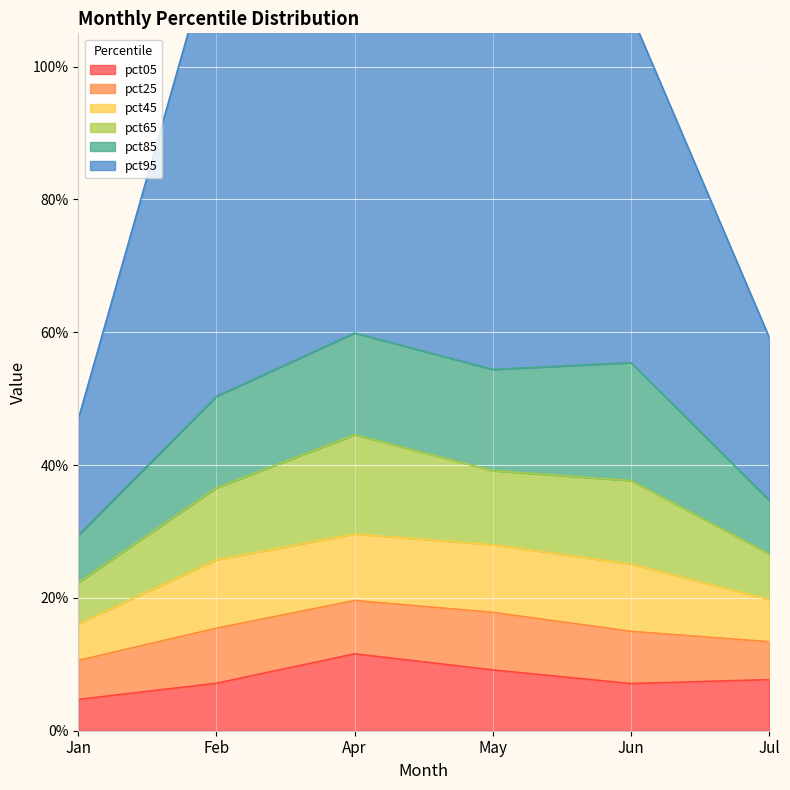

What are all the series names shown in the legend?

pct05, pct25, pct45, pct65, pct85, pct95